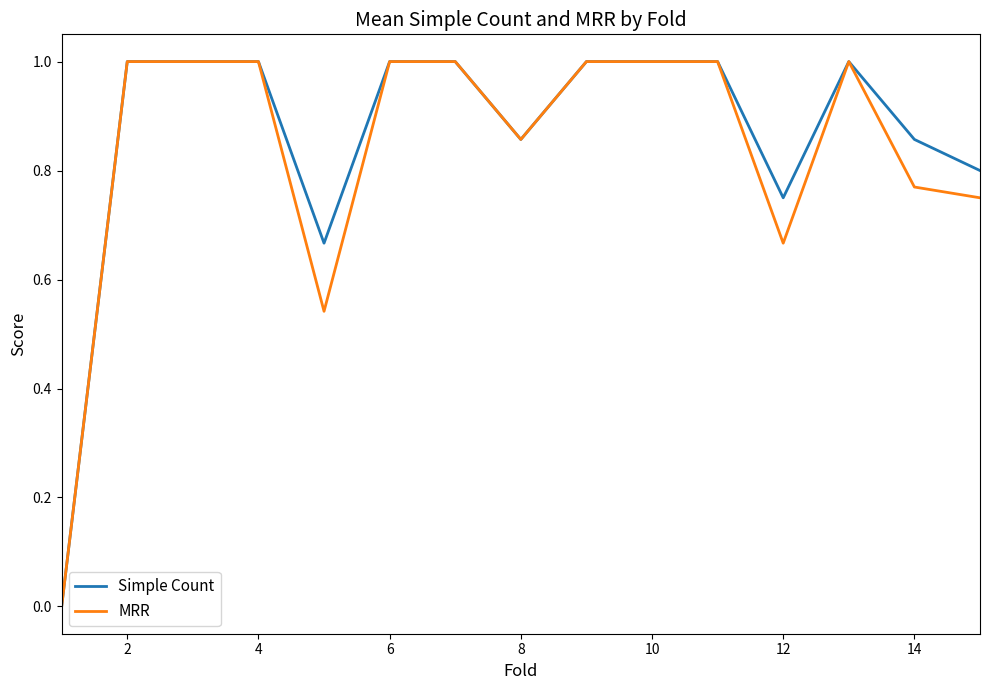

What is the maximum value for Simple Count?

1.0